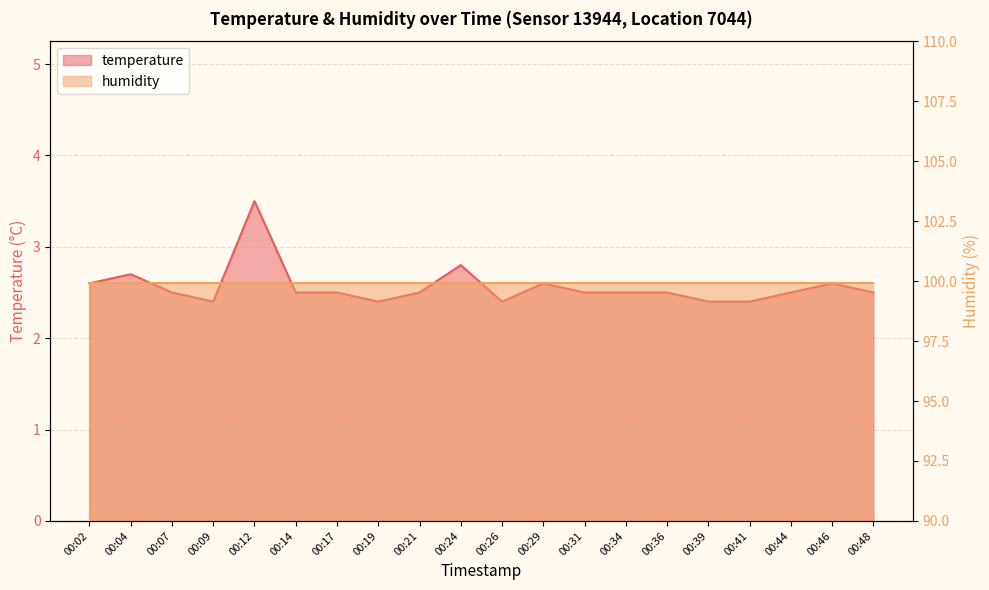

How many interior local valleys (lower than both neighbors) does the data have?

3